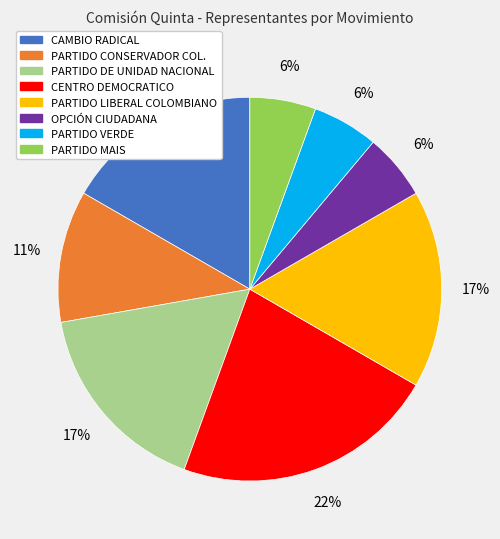

Does CAMBIO RADICAL represent more than half of the total?

No